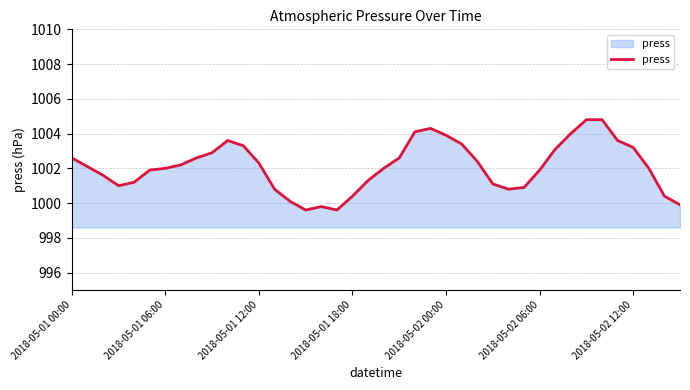

What is the greatest value displayed?

1004.8